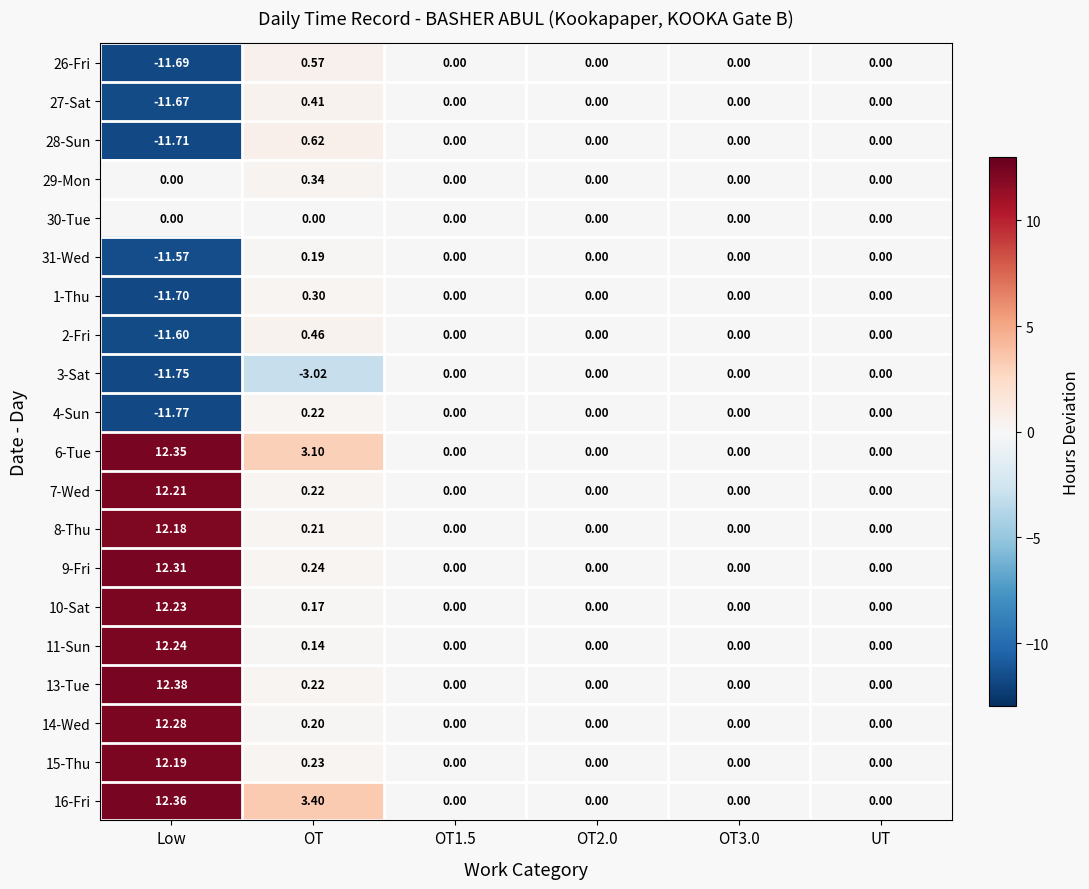

At which label does 28-Sun first exceed 0?

OT